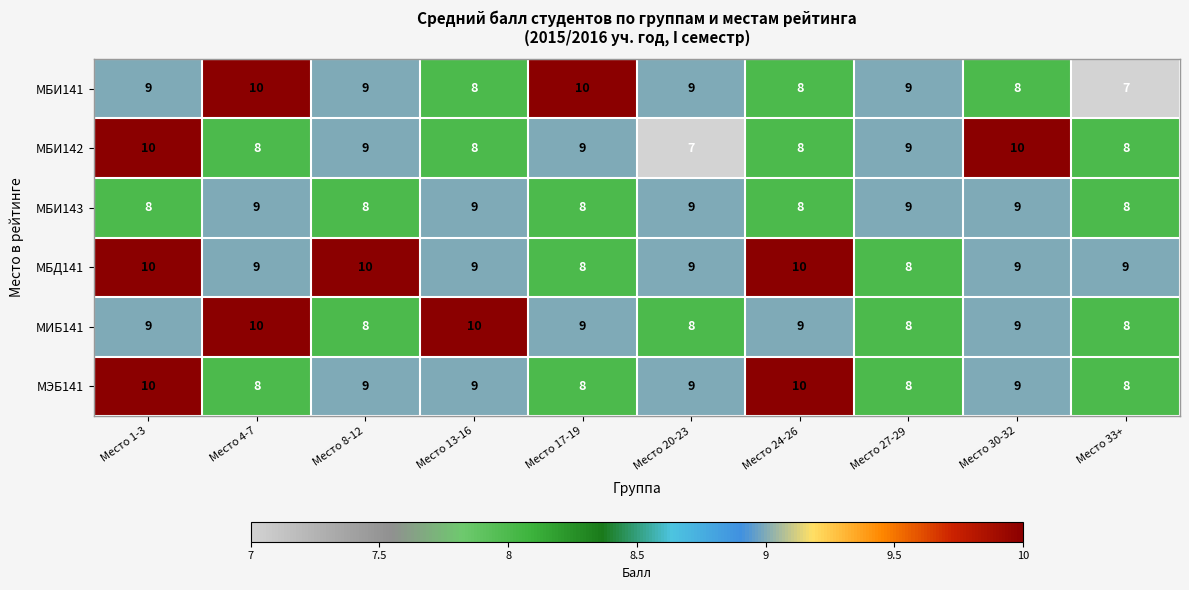

What is the average value of the МИБ141 series?

9